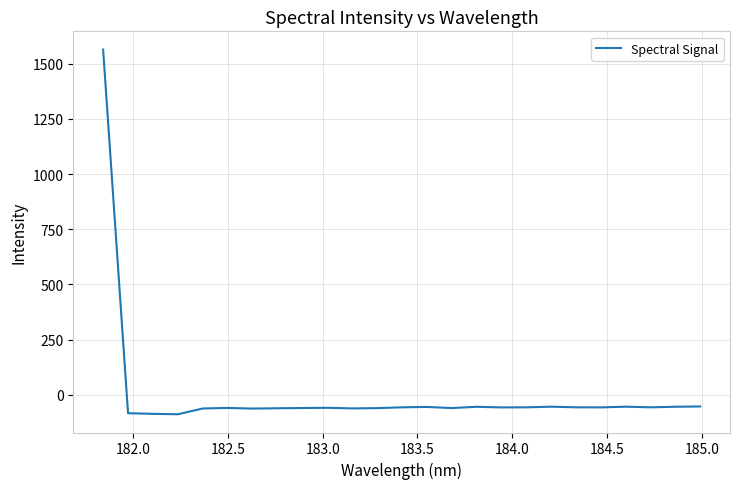

What is the greatest value displayed?

1564.8